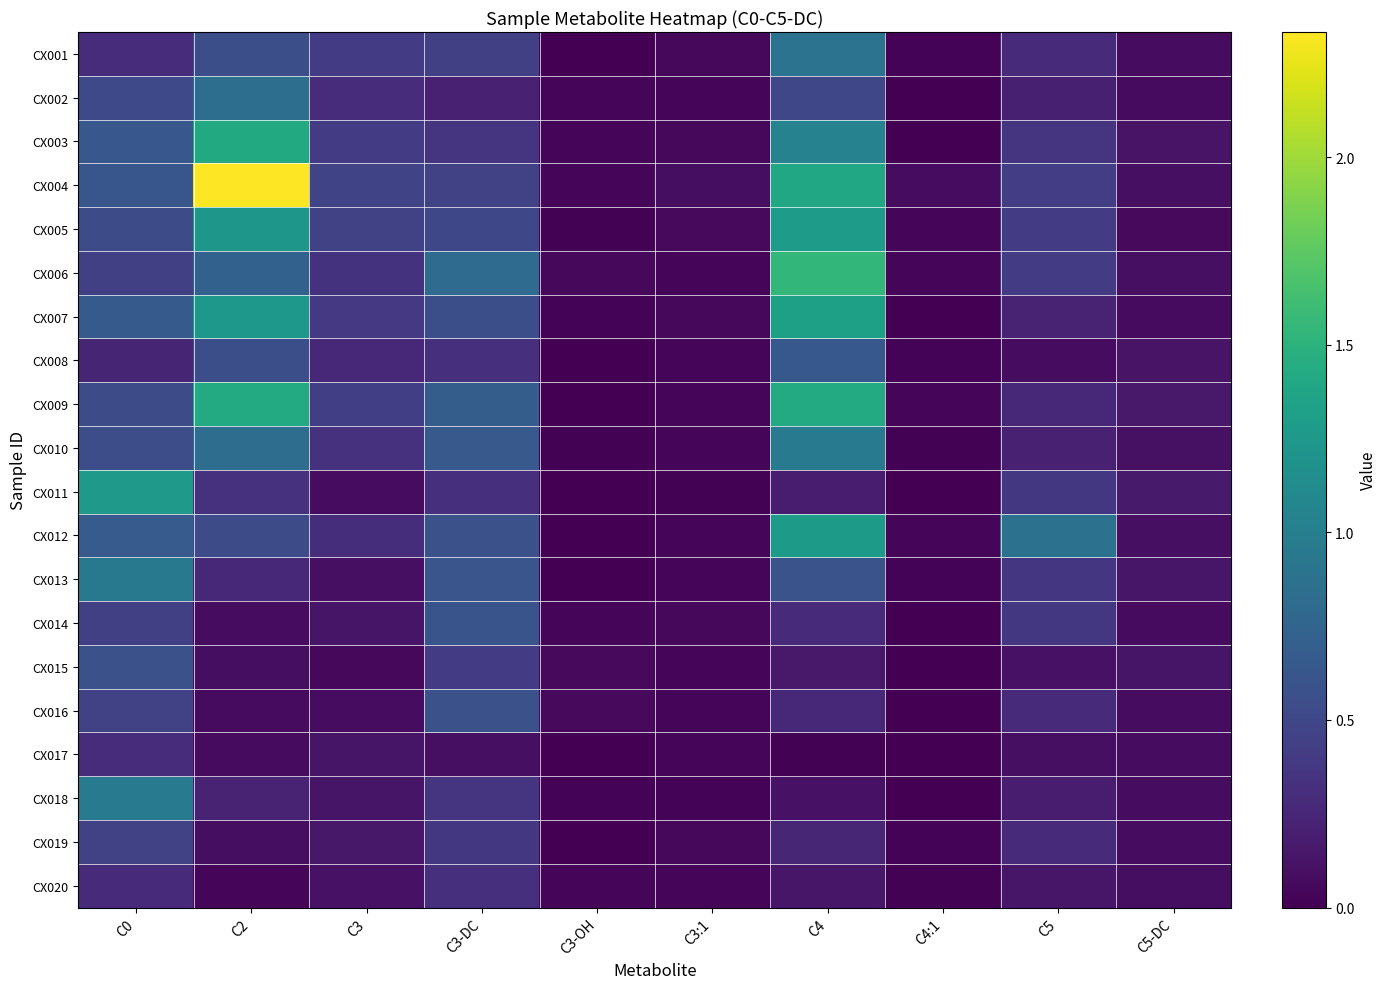

At which category is the sum across all series the highest?

C4